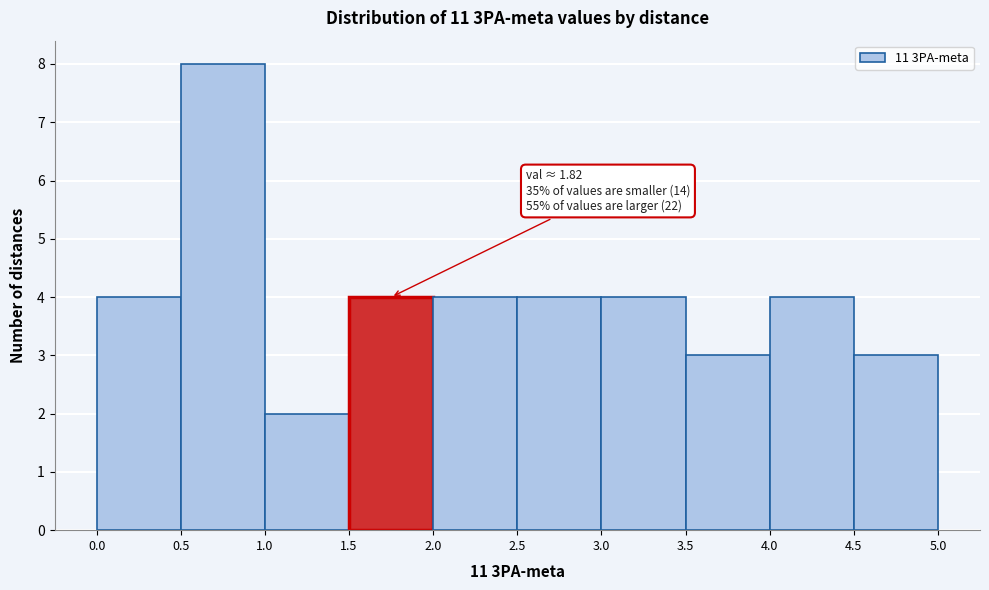

Over which range of the x-axis is the bar tallest?

0.5 to 1.0